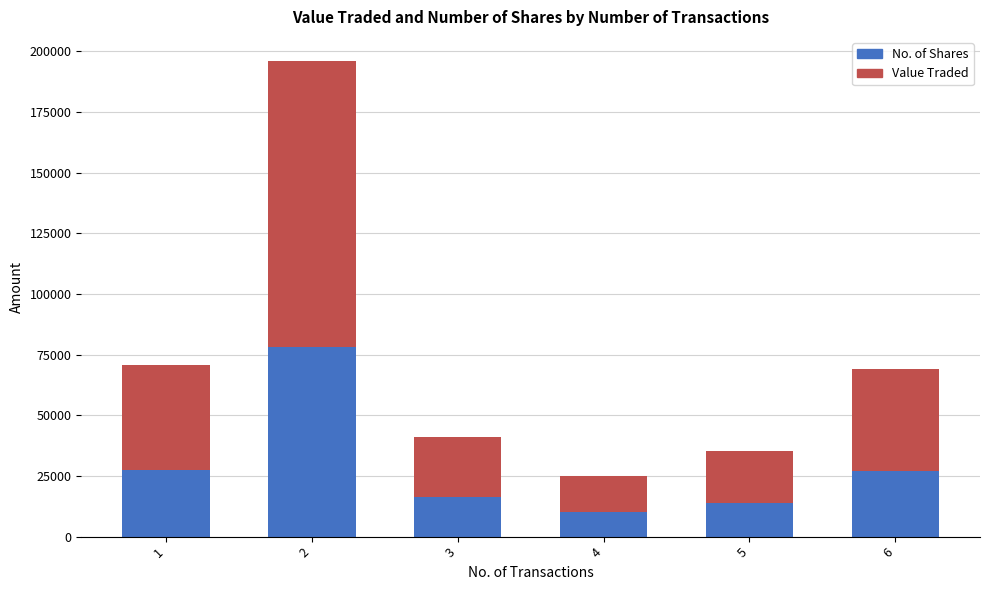

What is the sum of the No. of Shares values at 6 and 2?

104825